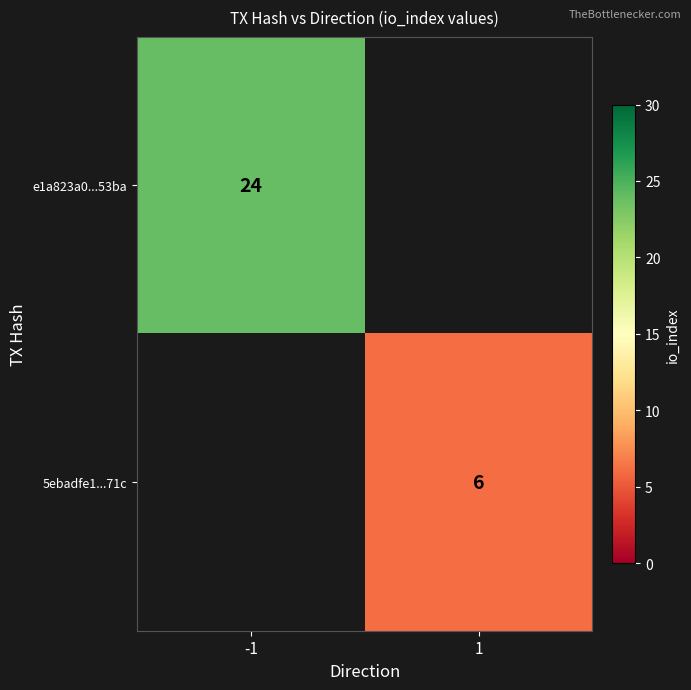

Is it true that e1a823a0...53ba equals 24 at -1?

True